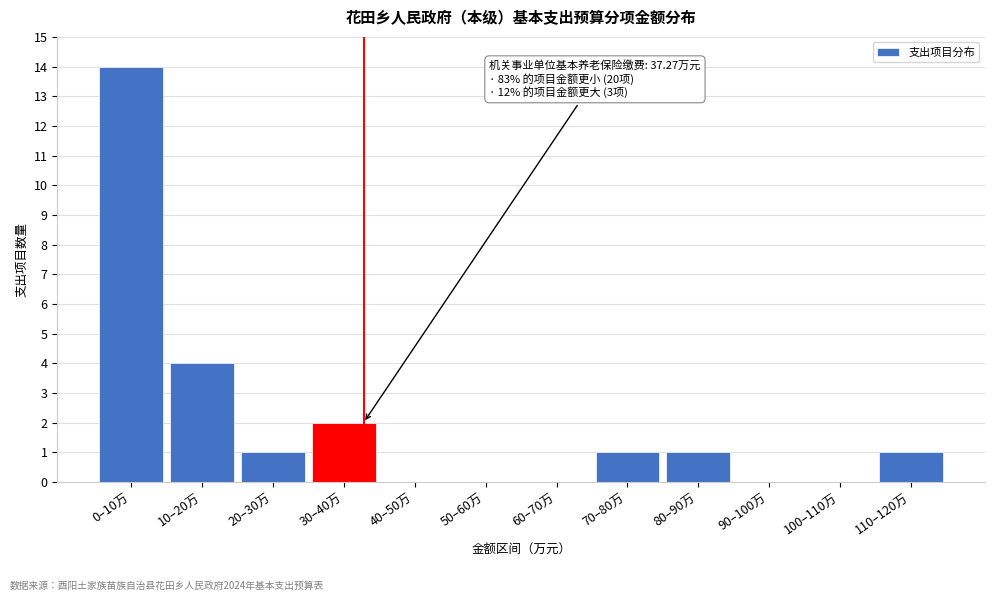

Reading left to right, extract all data points from this chart.

0–10万=14	10–20万=4	20–30万=1	30–40万=2	40–50万=0	50–60万=0	60–70万=0	70–80万=1	80–90万=1	90–100万=0	100–110万=0	110–120万=1